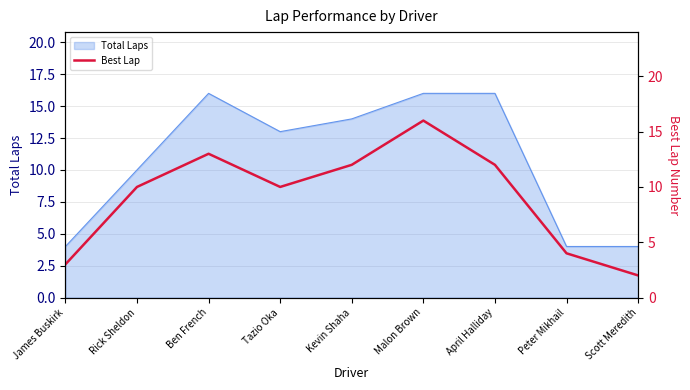

Is it true that Total Laps equals 16 at Malon Brown?

True